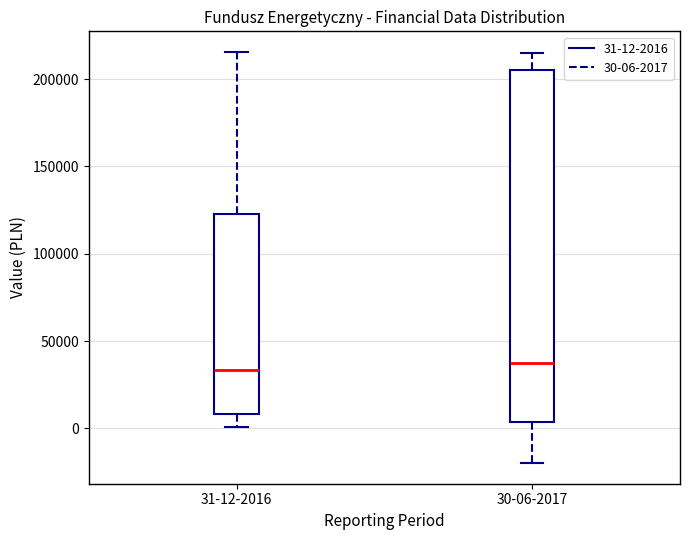

Where does the lower whisker of the box for 31-12-2016 end on the y-axis? The values are not printed on the chart, so give them approximately, as read against the axis.

0